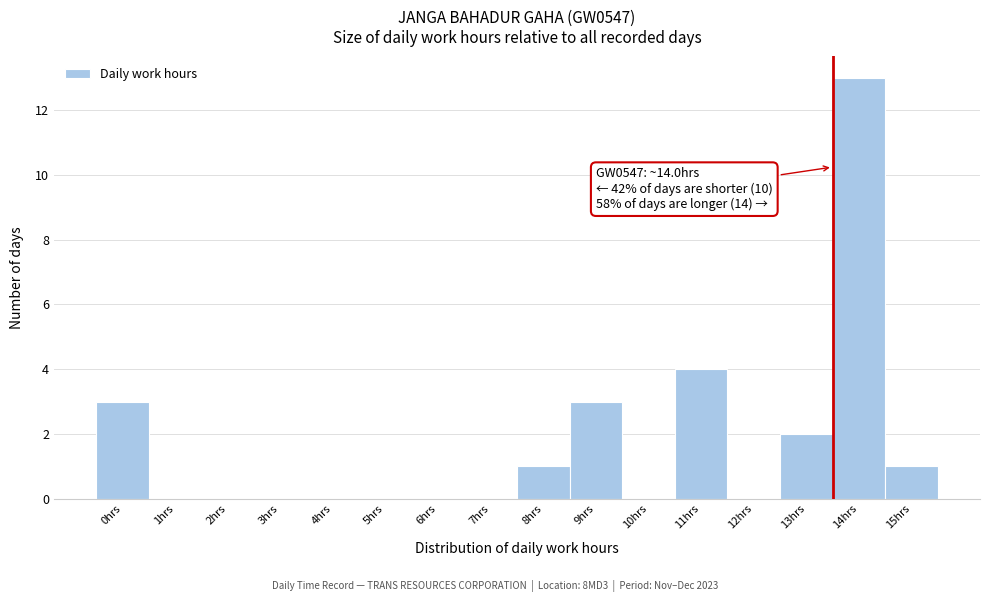

Reading left to right, transcribe all the data shown in this chart.

0hrs=3	1hrs=0	2hrs=0	3hrs=0	4hrs=0	5hrs=0	6hrs=0	7hrs=0	8hrs=1	9hrs=3	10hrs=0	11hrs=4	12hrs=0	13hrs=2	14hrs=13	15hrs=1